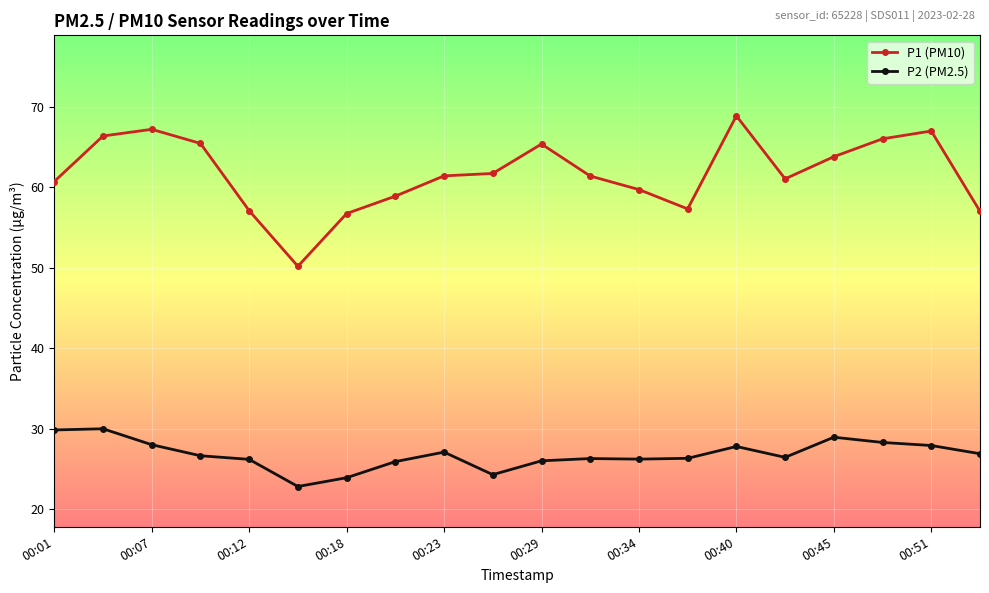

Which series has the widest spread of values?

P1 (PM10)